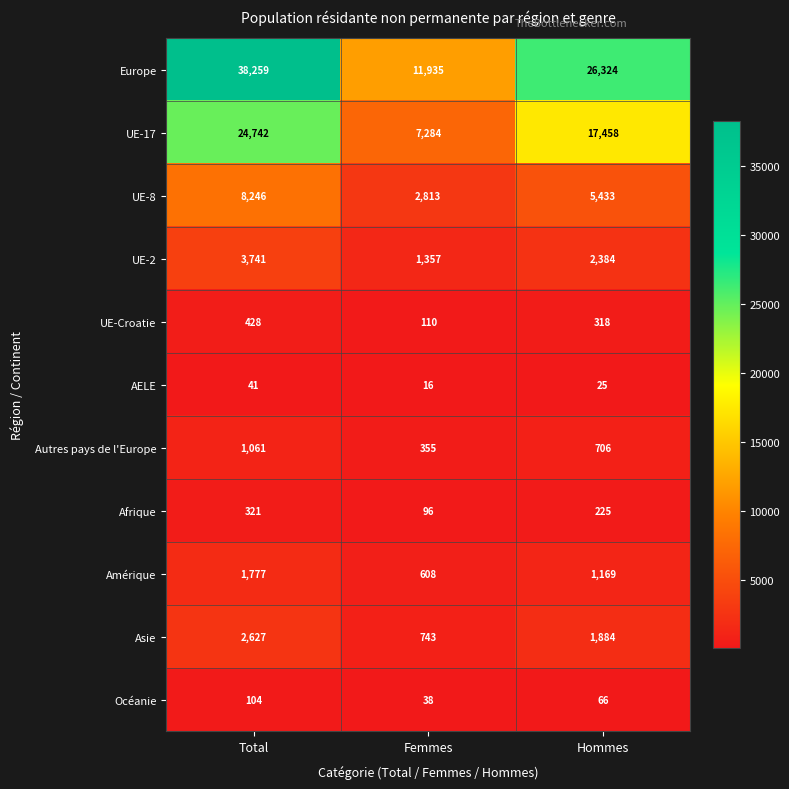

What is the spread (max minus min) of values at Femmes?

11919